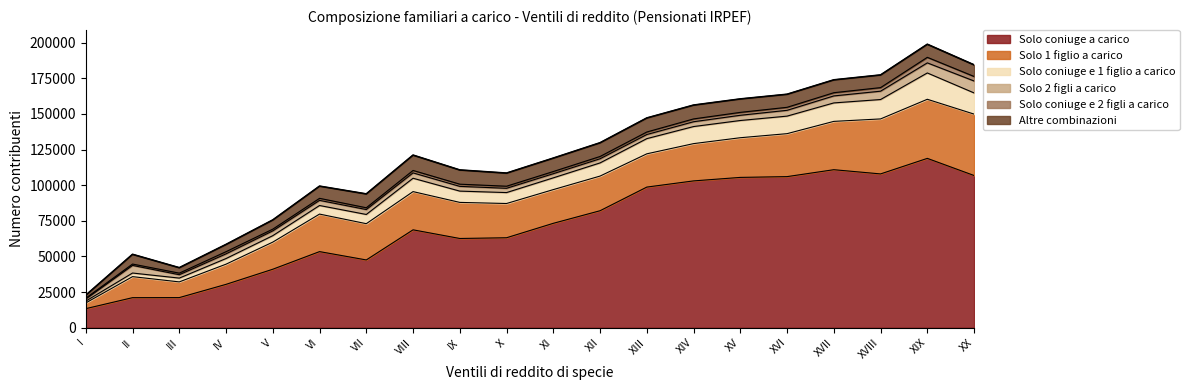

True or false: Solo coniuge e 2 figli a carico and Solo coniuge a carico intersect in this chart.

False